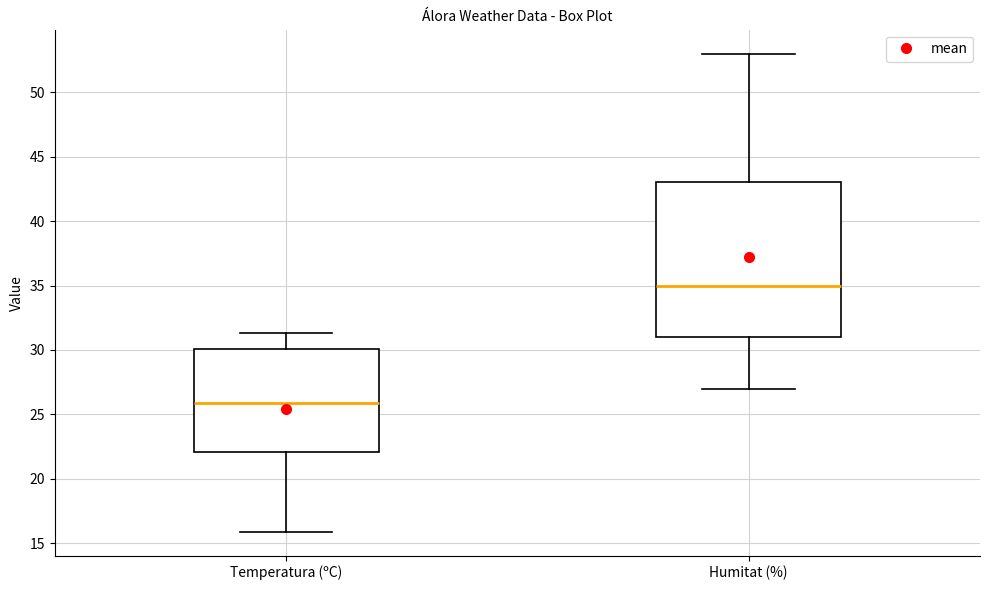

Where does the lower whisker of the box for Temperatura (ºC) end on the y-axis? The values are not printed on the chart, so give them approximately, as read against the axis.

16.0